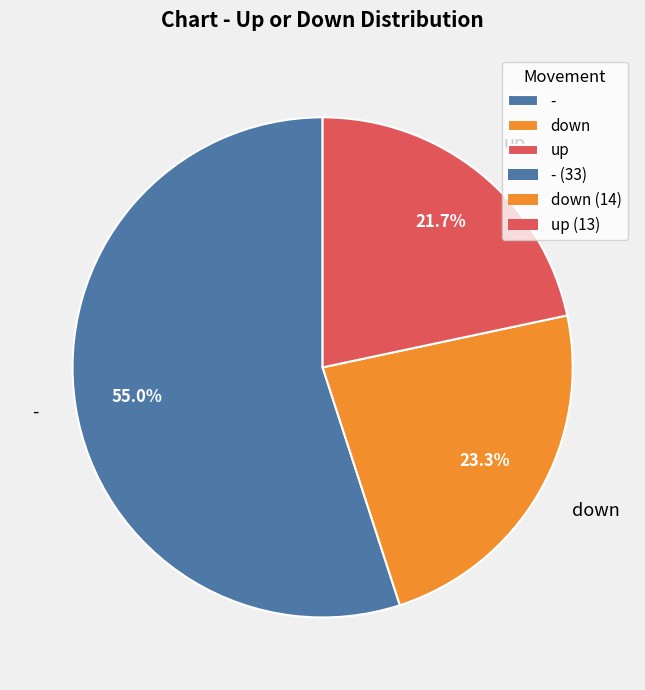

What is the total percentage of - and down?

78.3%